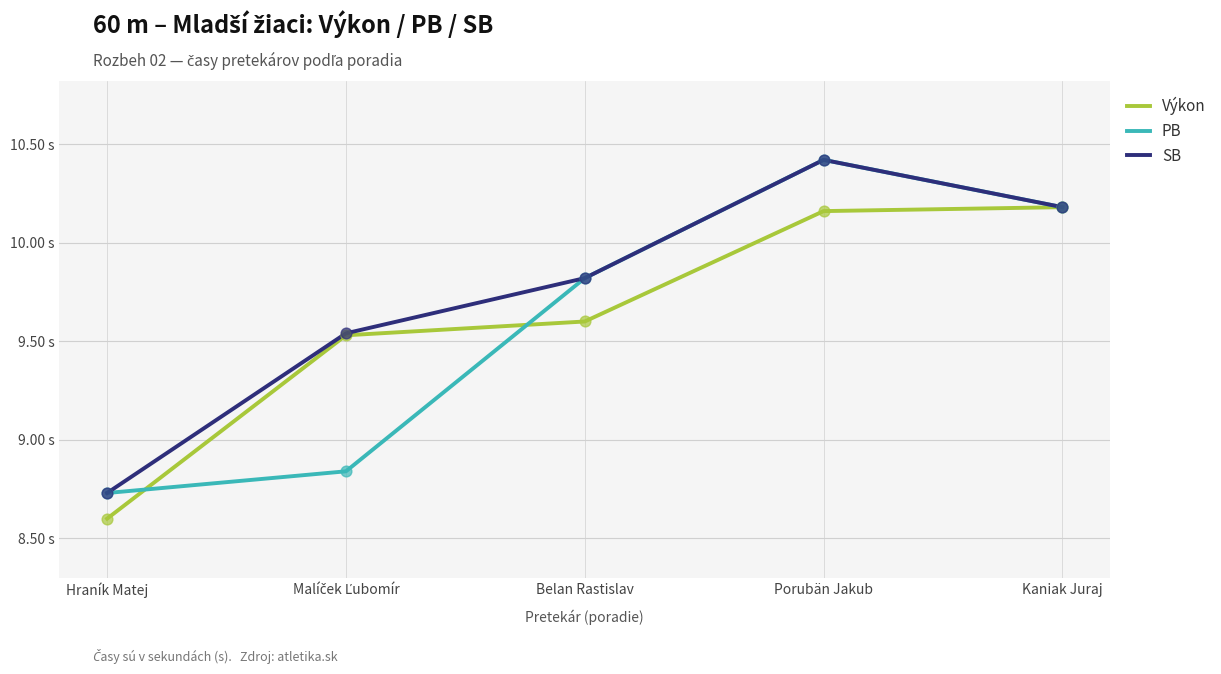

Which series has the largest total across all categories?

SB